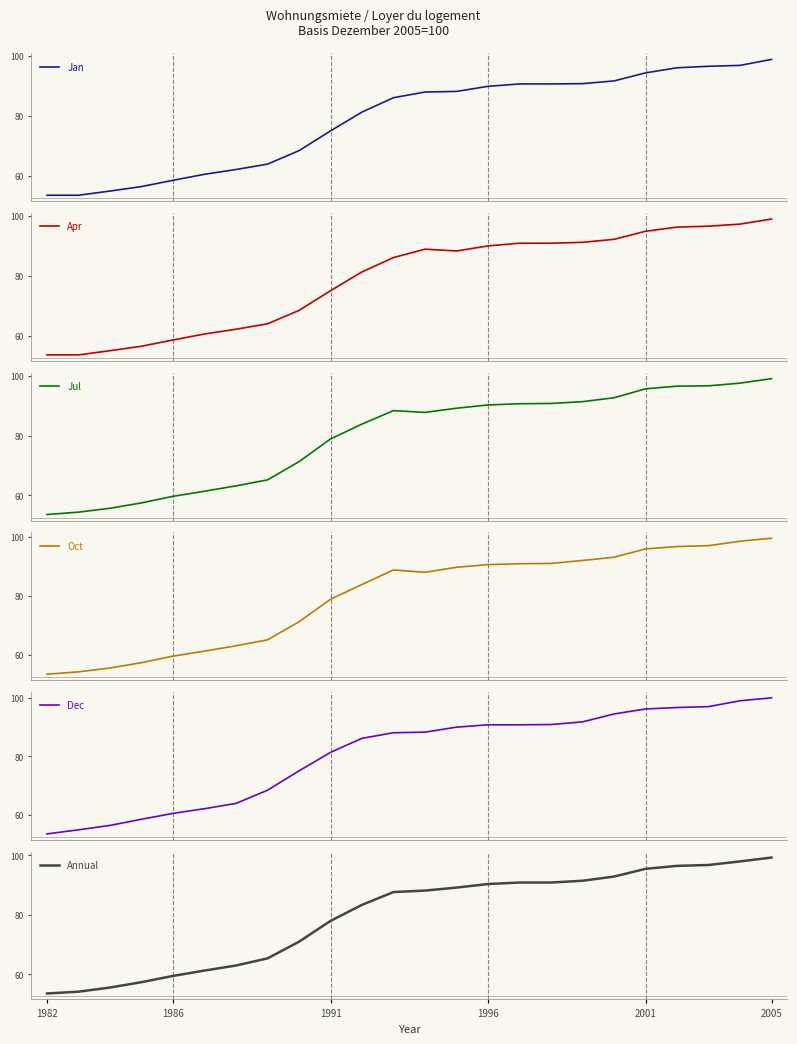

At which label is Annual closest to 76?

1991